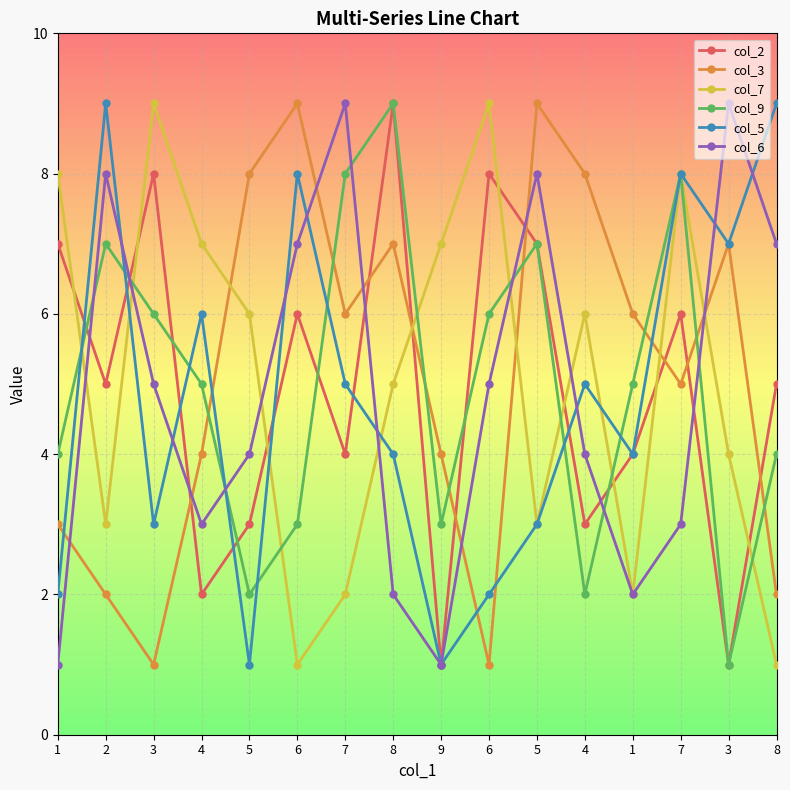

Count the number of data series in this chart.

6